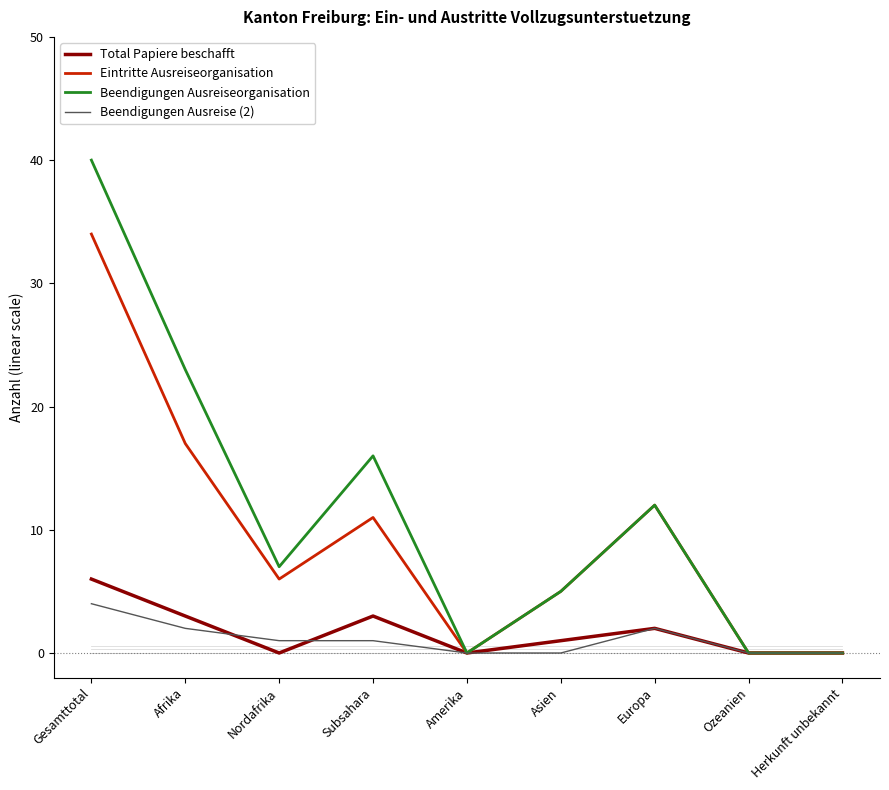

Between Subsahara and Herkunft unbekannt, which series saw the biggest shift?

Beendigungen Ausreiseorganisation